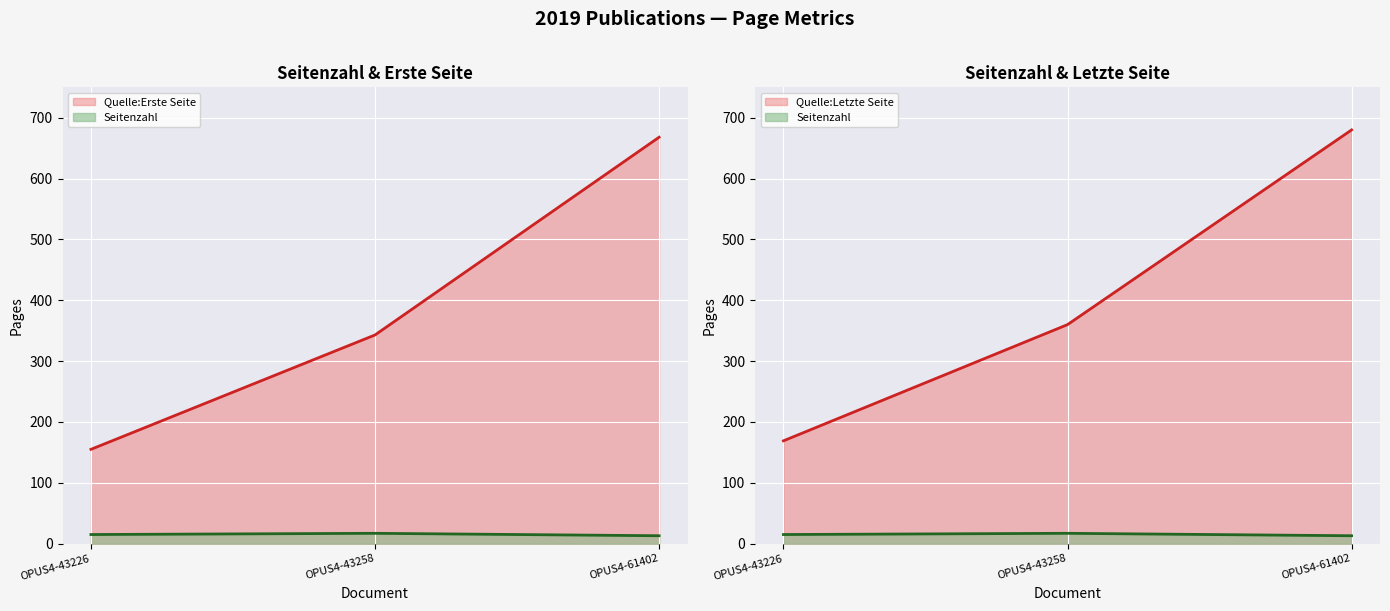

True or false: Quelle:Erste Seite has a value of 90 at OPUS4-43226.

False